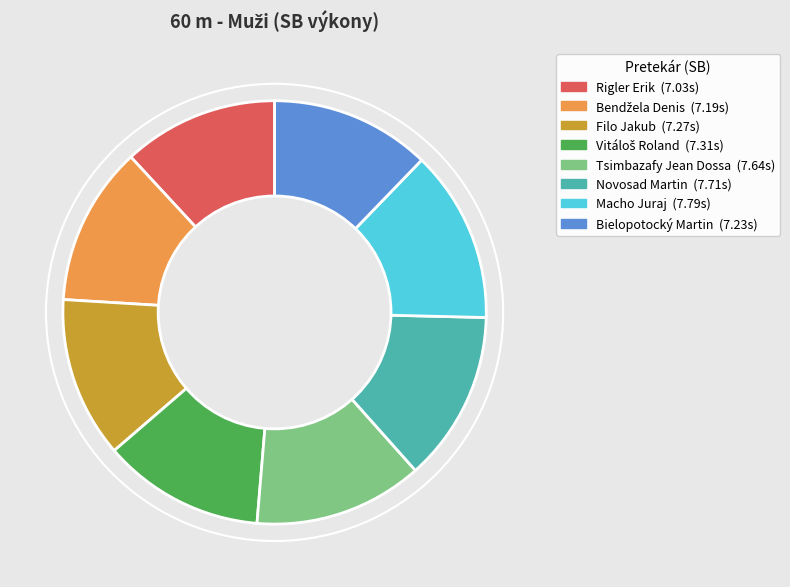

Does Bielopotocký Martin account for over 50% of the chart?

No